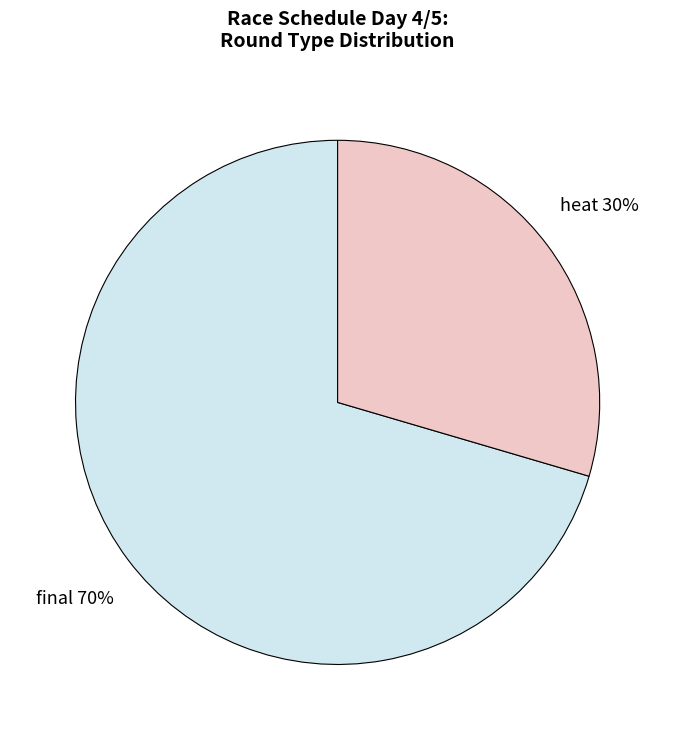

True or false: final accounts for 70% of the total.

True